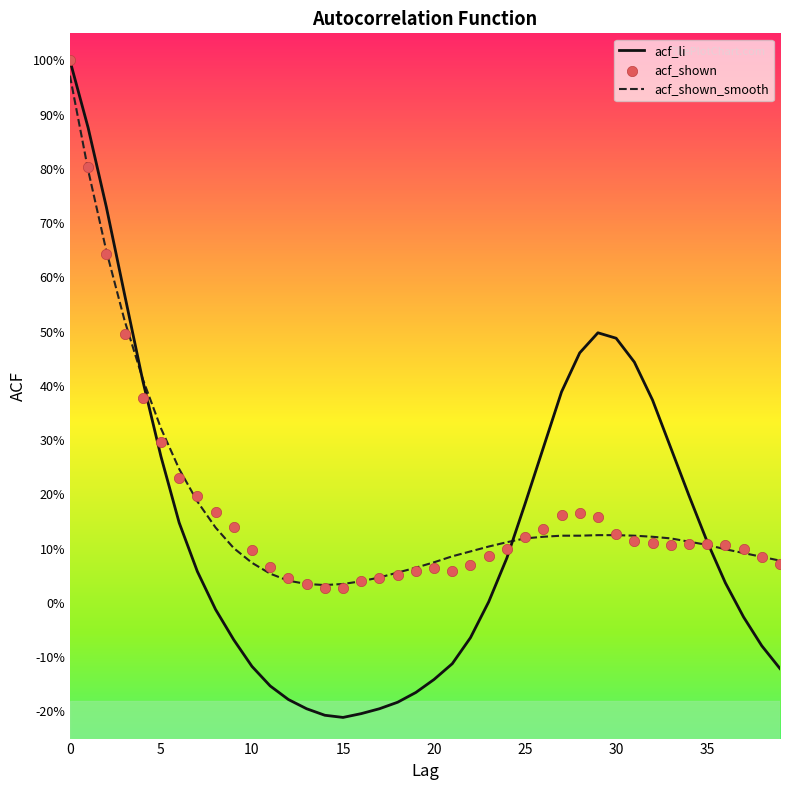

Which series has the largest Y range (max minus min)?

acf_li